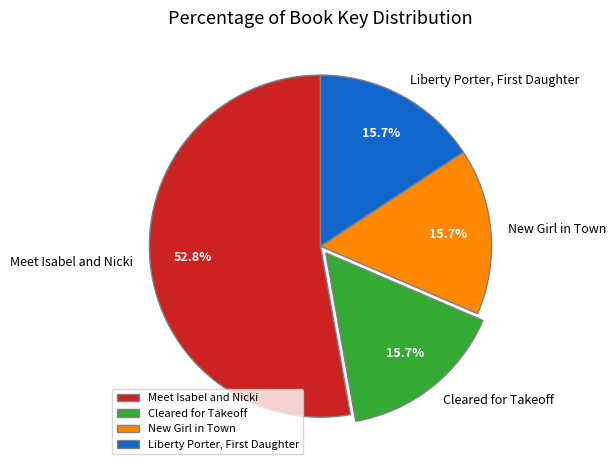

How many slices are in this pie chart?

4